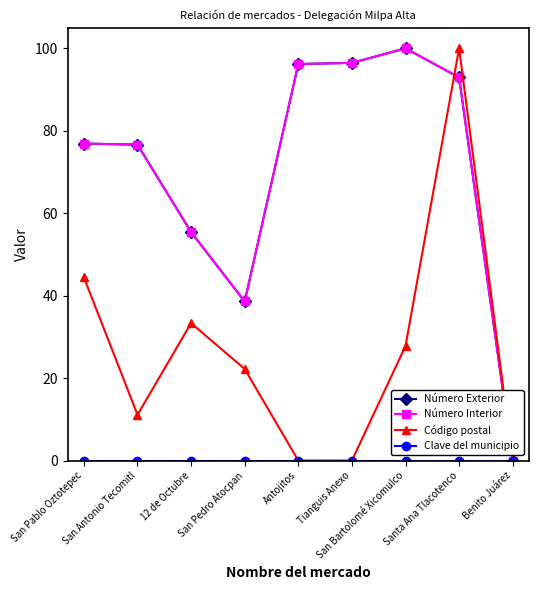

What is the difference between the highest and lowest values at San Antonio Tecomitl?

76.6